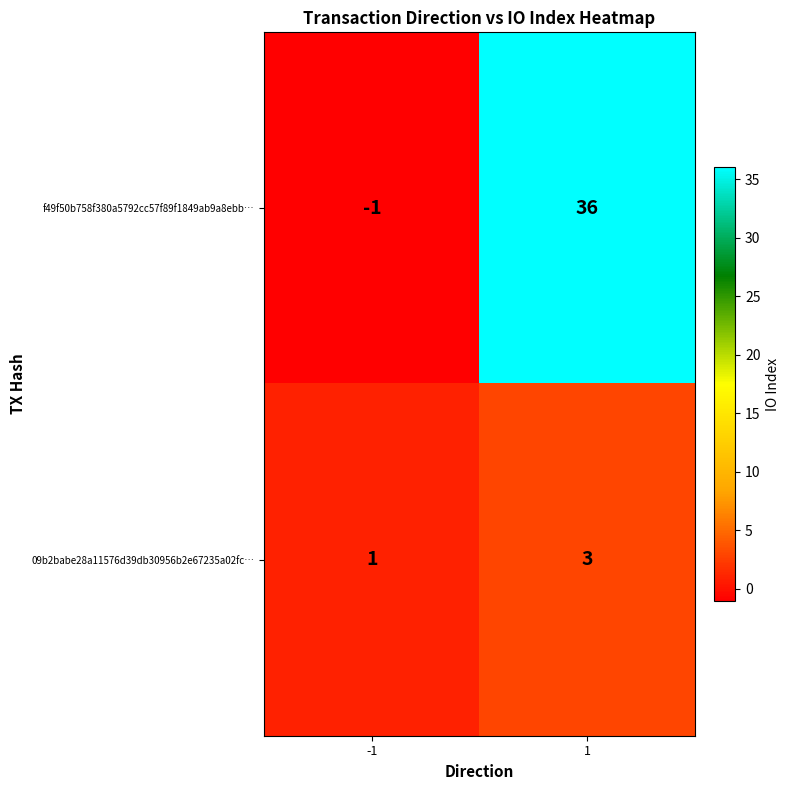

Is it true that 09b2babe28a11576d39db30956b2e67235a02fc… equals 5 at 1?

False